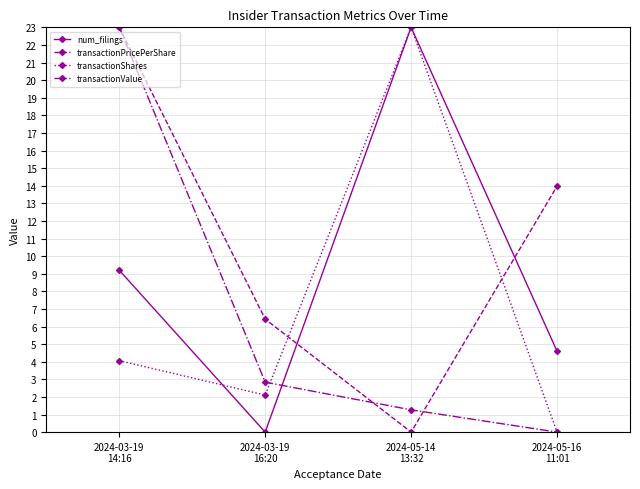

The value of num_filings at 2024-03-19
14:16 is 9.2. True or false?

True